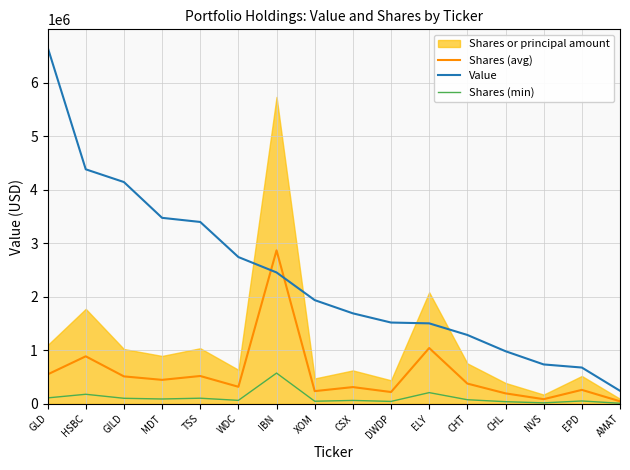

The Shares (avg) series shows 113547 at DWDP. True or false?

False